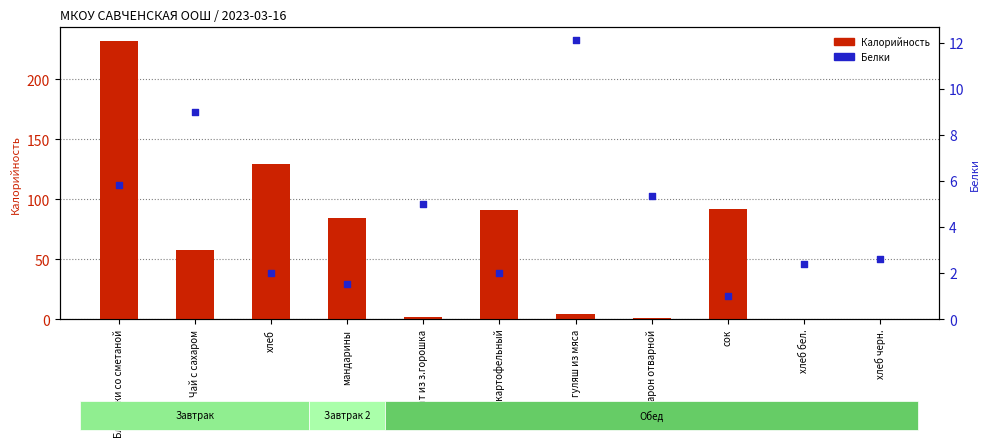

Which series reaches the maximum Y coordinate?

Калорийность